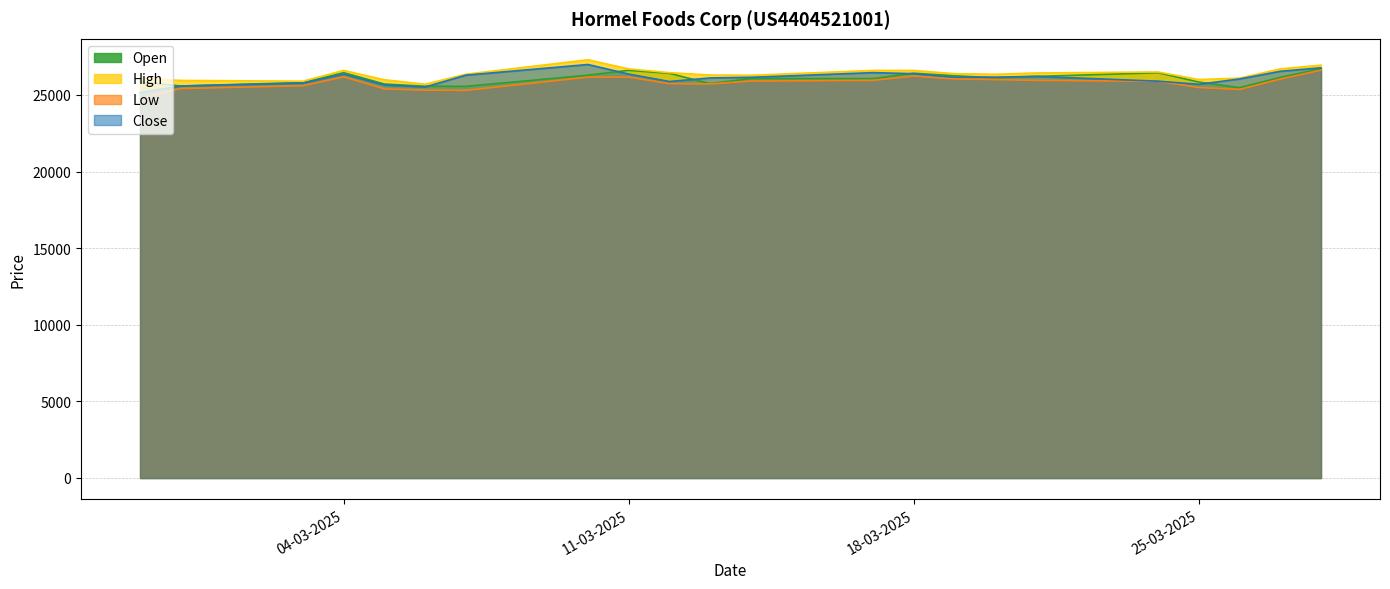

What is the maximum value shown in the chart?

27298